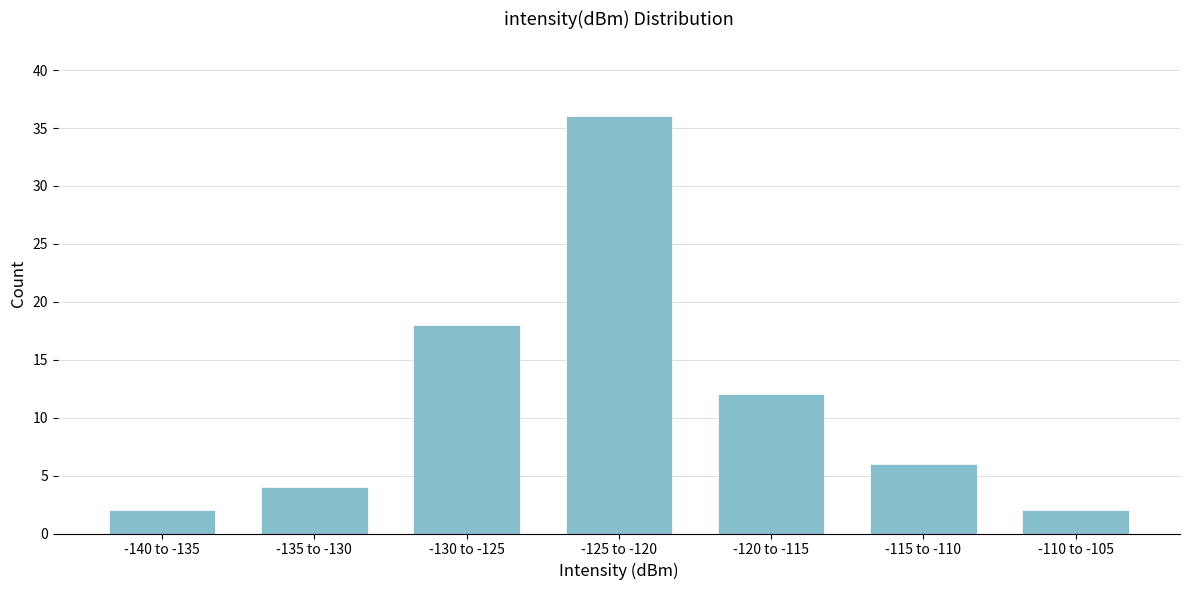

Reading left to right, list all the values displayed in this chart.

-140 to -135=2	-135 to -130=4	-130 to -125=18	-125 to -120=36	-120 to -115=12	-115 to -110=6	-110 to -105=2